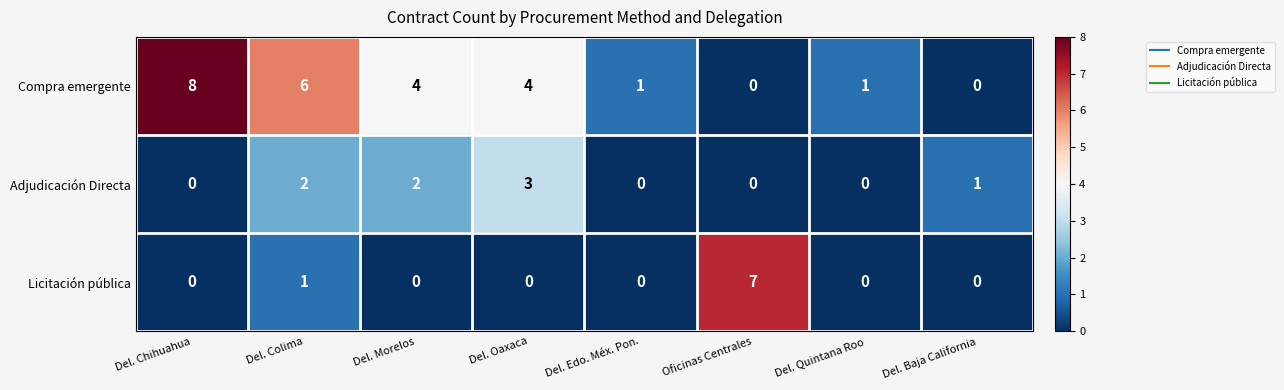

How many Compra emergente values are between 1 and 6?

5